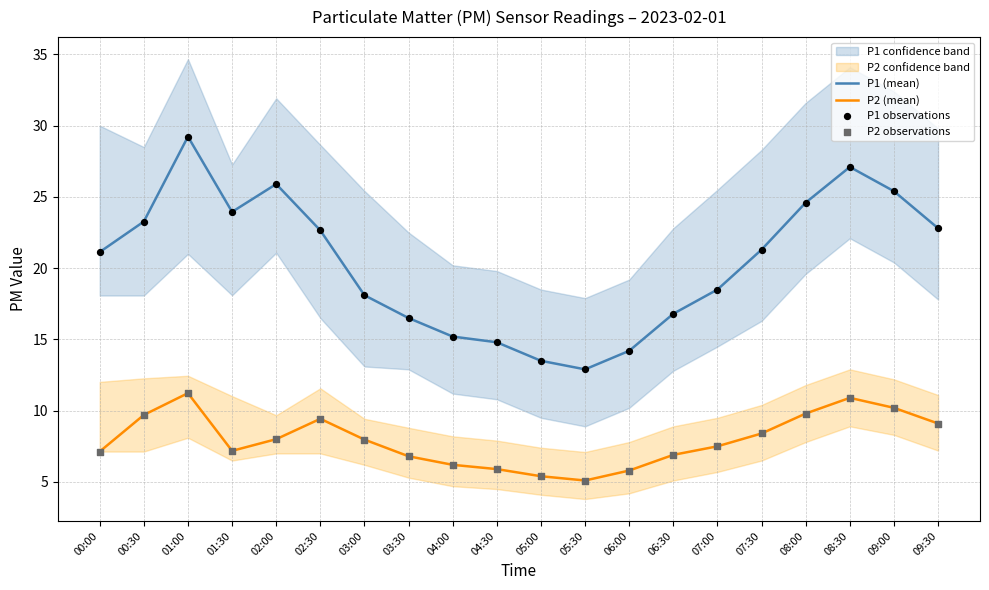

Which series contains the lowest Y value?

P2 (mean)